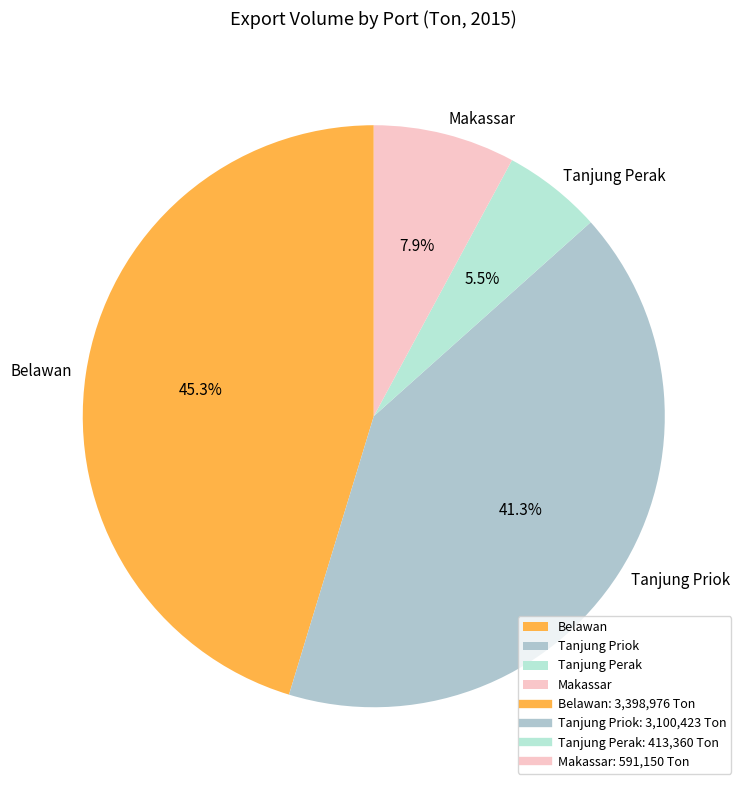

To the nearest percent, what is the difference between the Belawan and Makassar slice percentages?

37%